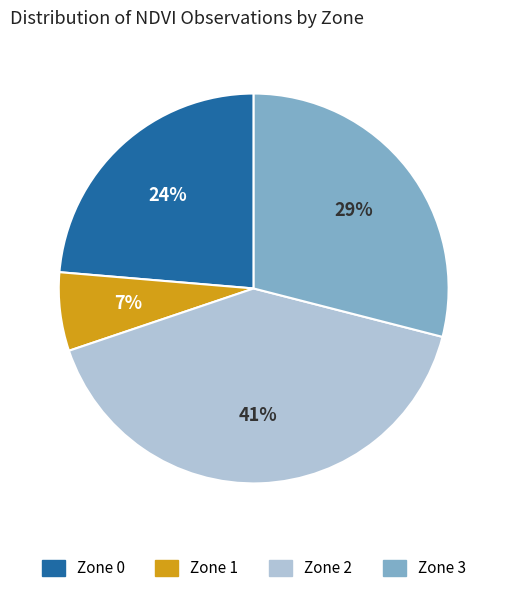

Which slice is the smallest?

Zone 1